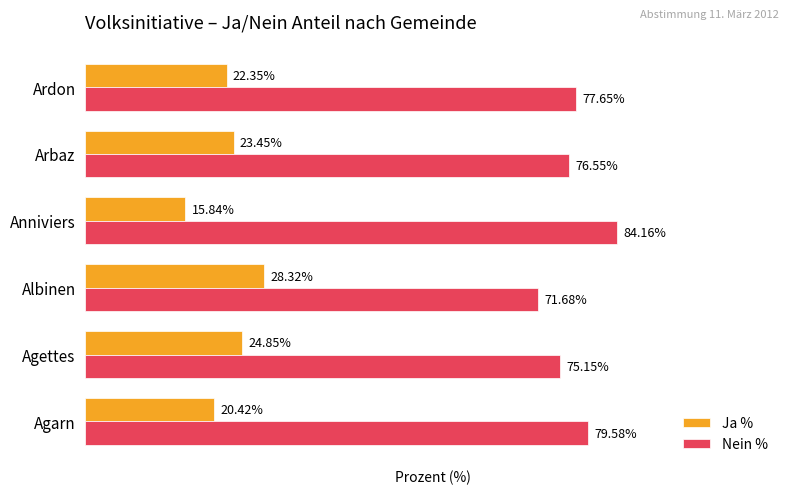

At which label is Nein % closest to 77?

Arbaz